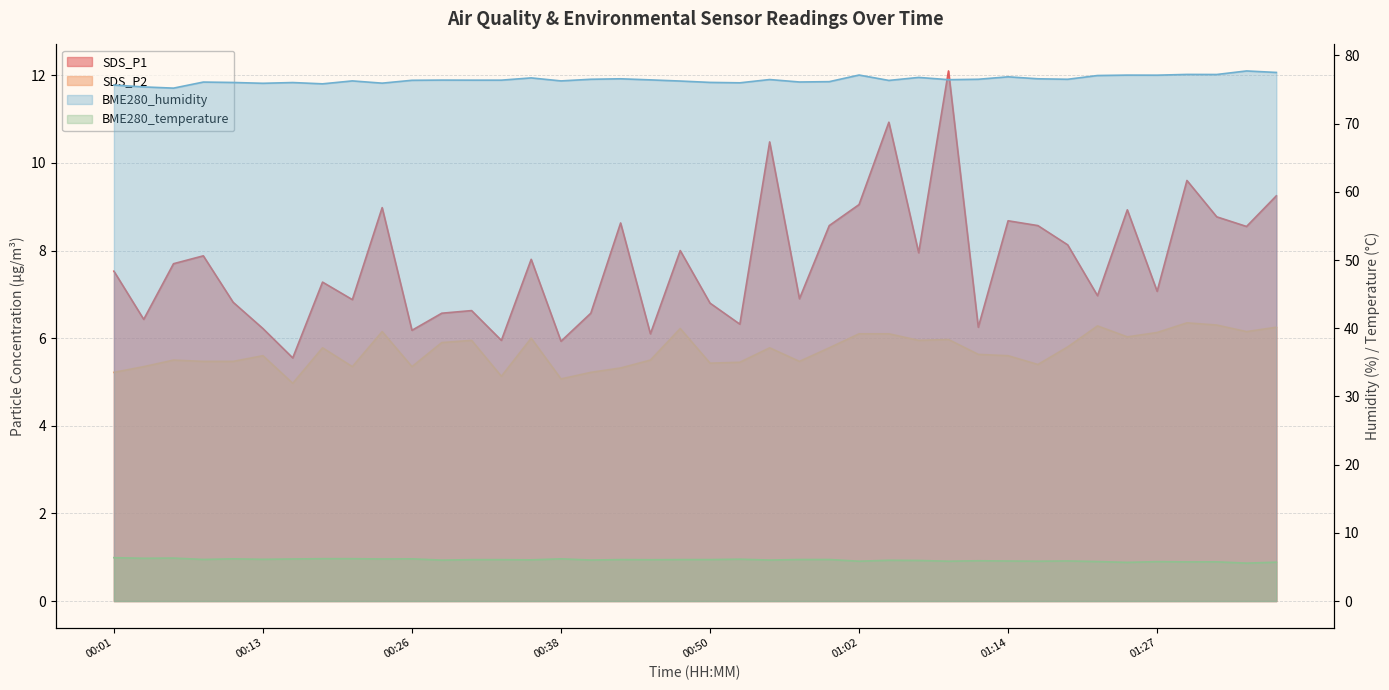

How many values in the BME280_humidity series are below 76?

7